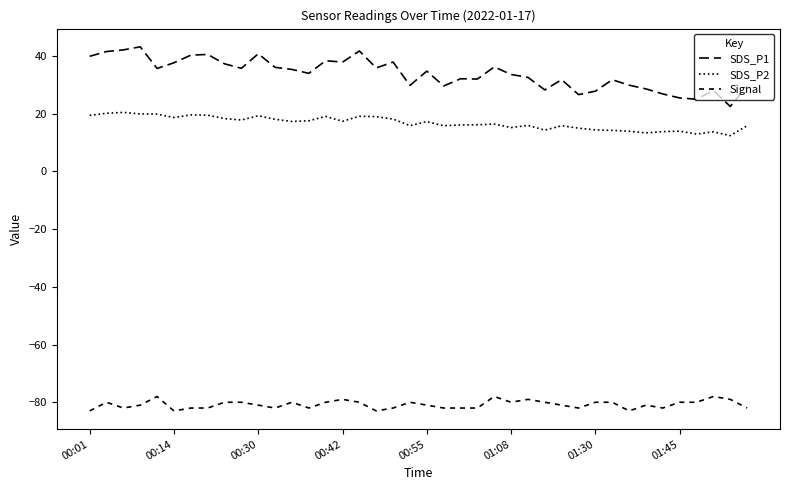

True or false: Signal and SDS_P1 cross at least once.

False